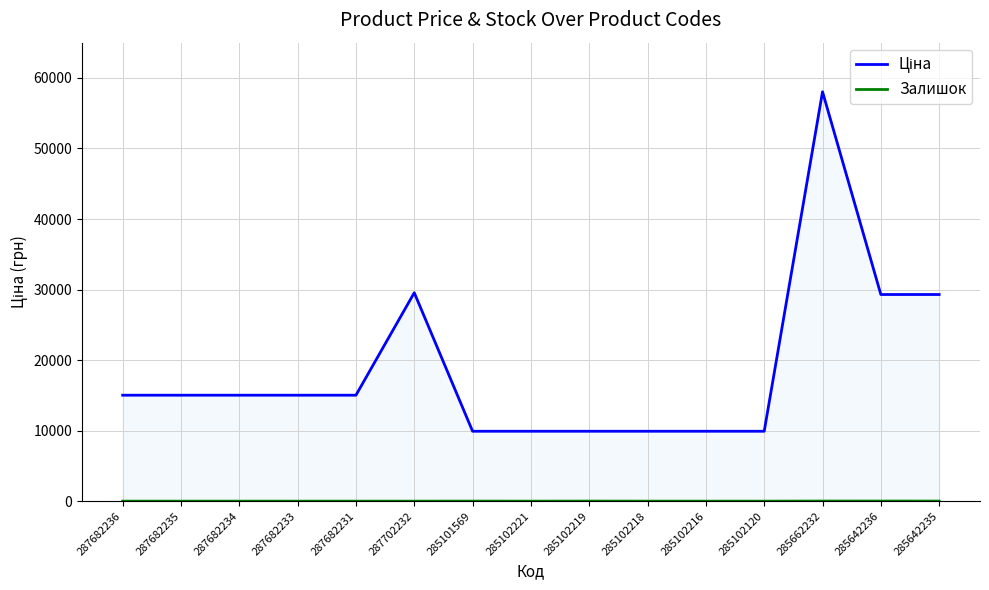

How many values in Залишок are above zero?

5